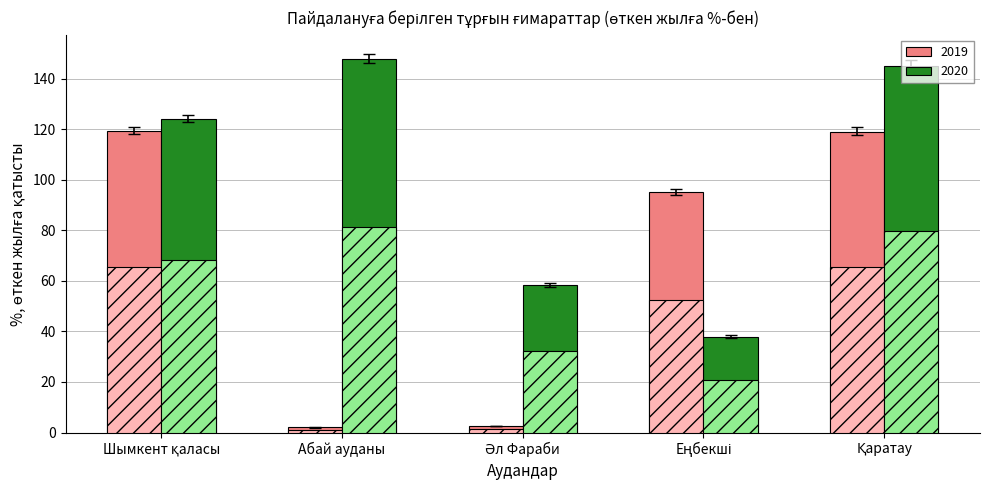

Does the chart contain stacked bars?

No